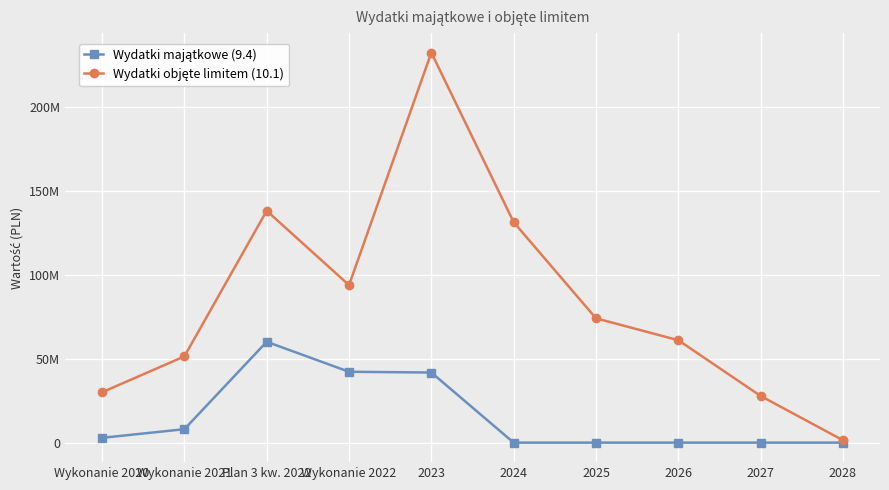

What is the highest value of the Wydatki objęte limitem (10.1) series?

232632932.4